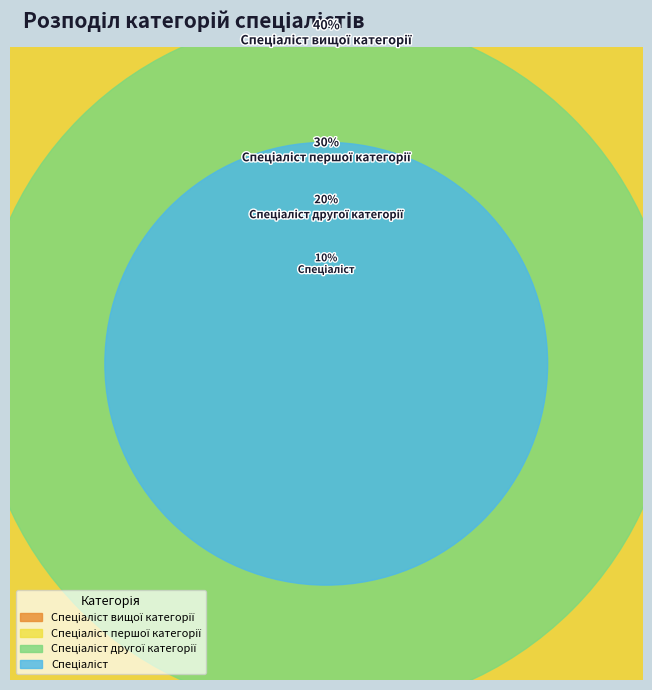

Which slice is the smallest?

Спеціаліст